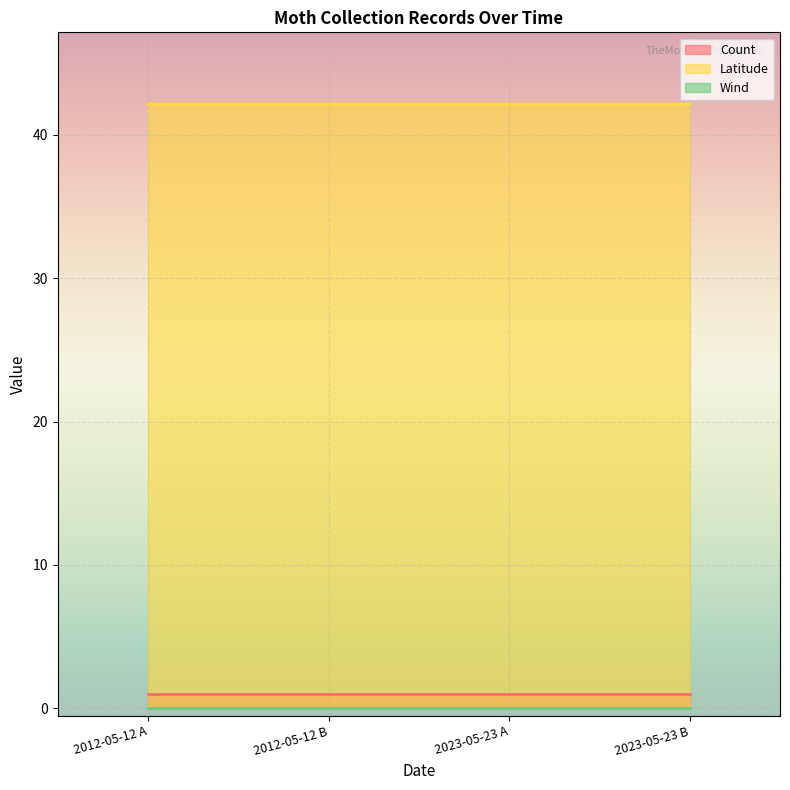

The Latitude series shows 42.1 at 2023-05-23. True or false?

True